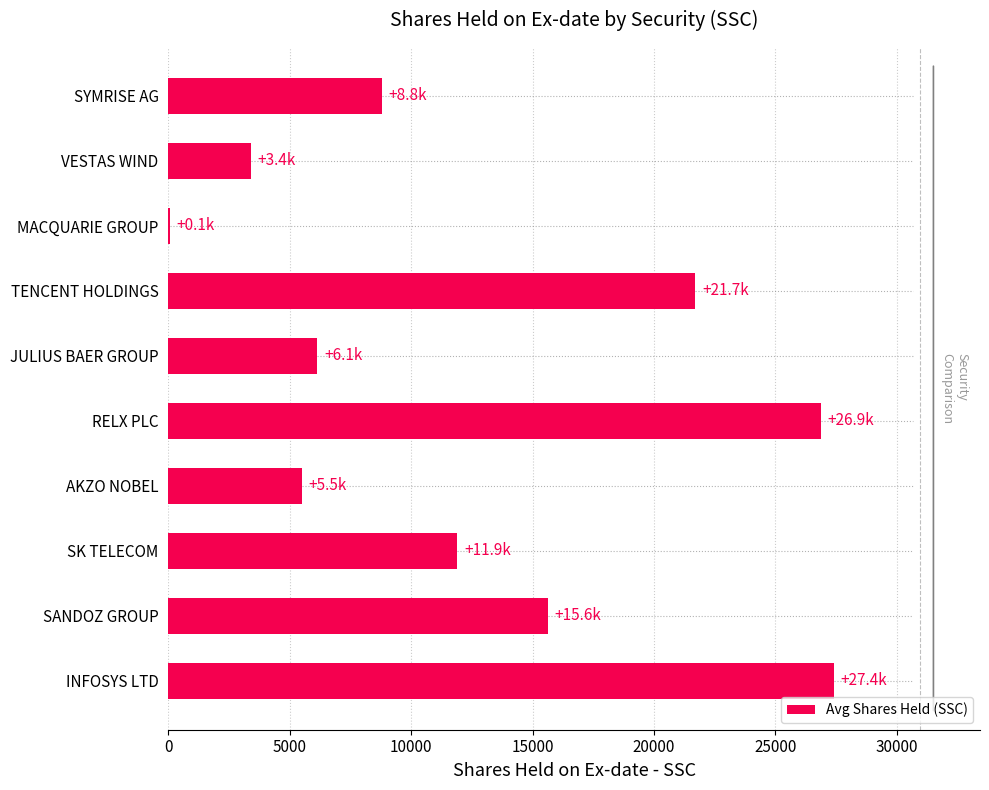

Does the chart contain stacked bars?

No